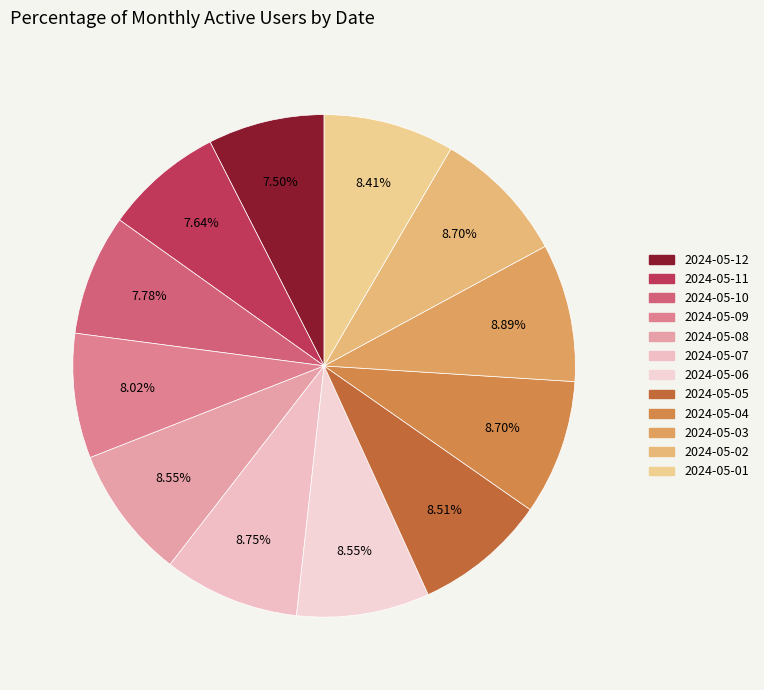

True or false: 2024-05-03 accounts for 9% of the total.

True